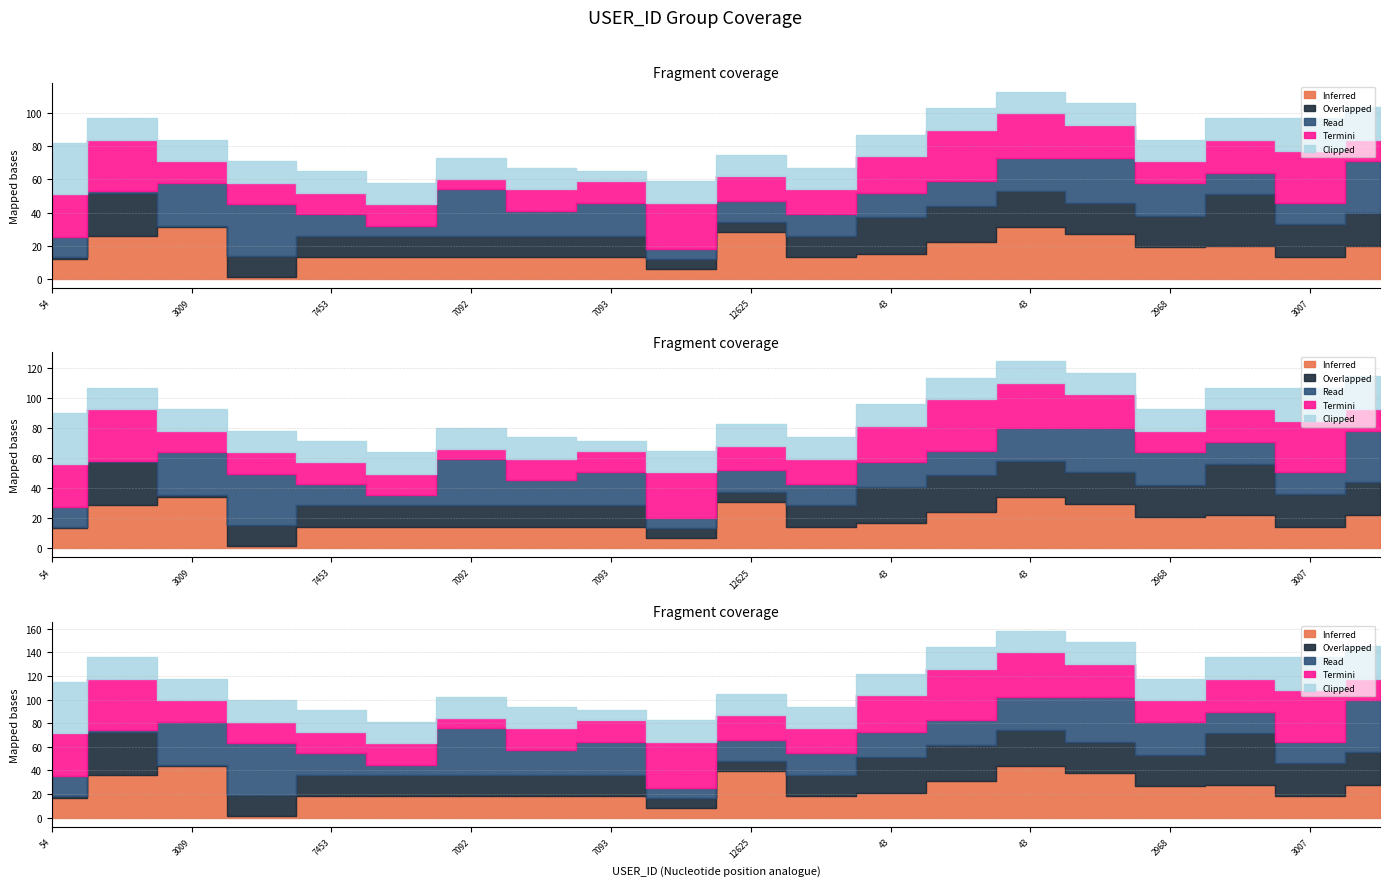

Which has a higher value, 43 or 3009?

43